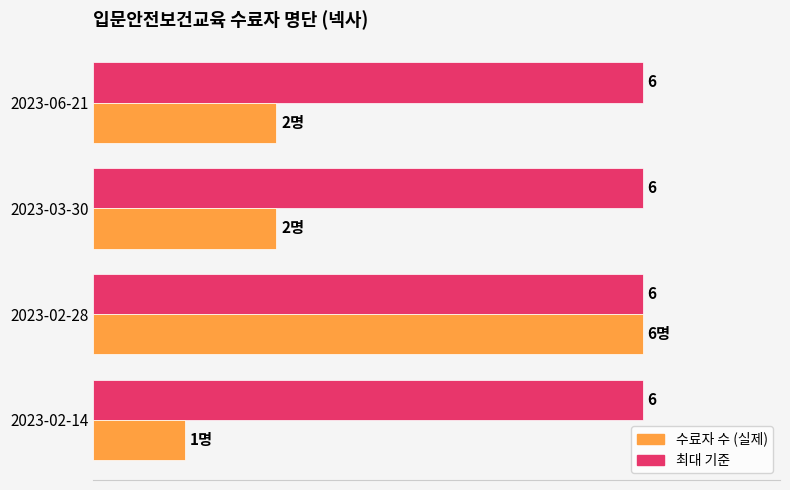

Which category has the lowest value across all series?

2023-02-14